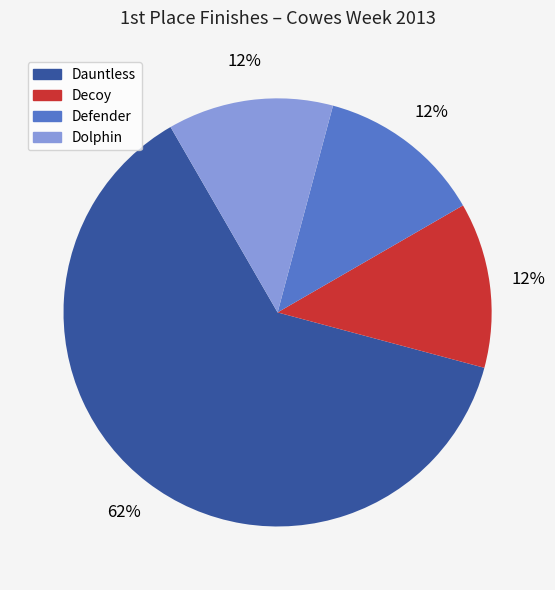

Is there any slice that represents more than half of the pie?

Yes